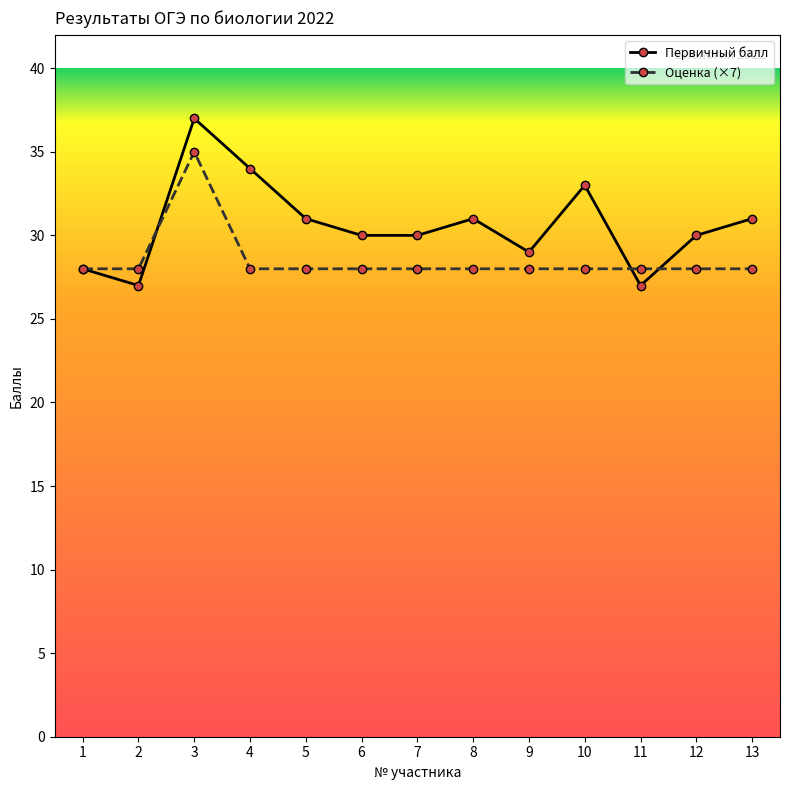

Where does the Первичный балл series first go above 30?

3